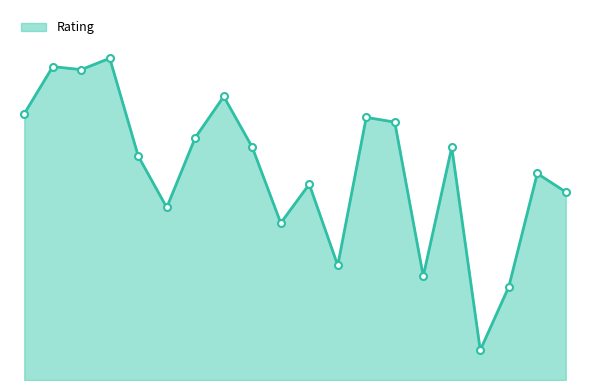

List the labels in order of value, largest first.

4, 2, 3, 8, 1, 13, 14, 7, 9, 16, 5, 19, 11, 20, 6, 10, 12, 15, 18, 17